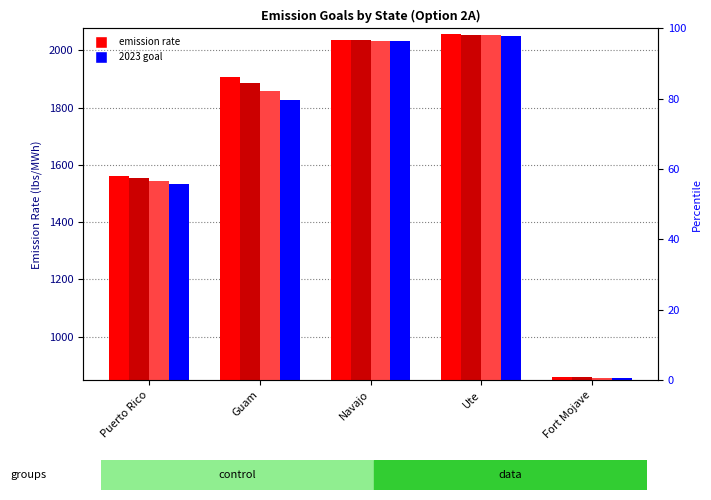

Read the 2020 value at Puerto Rico.

1561.6